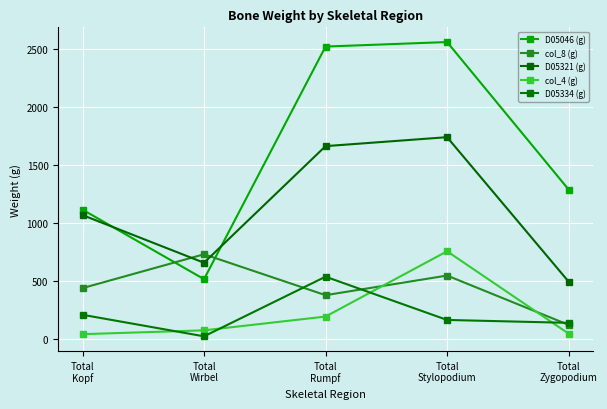

What is the sum of the D05334 (g) values at Total
Stylopodium and Total
Rumpf?

697.0